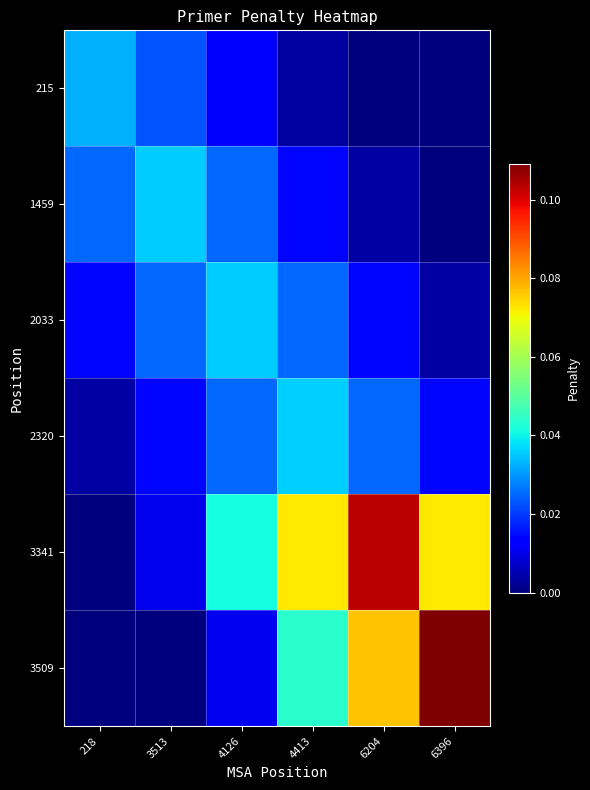

At 6204, list the series in order from smallest to largest.

215, 1459, 2033, 2320, 3509, 3341